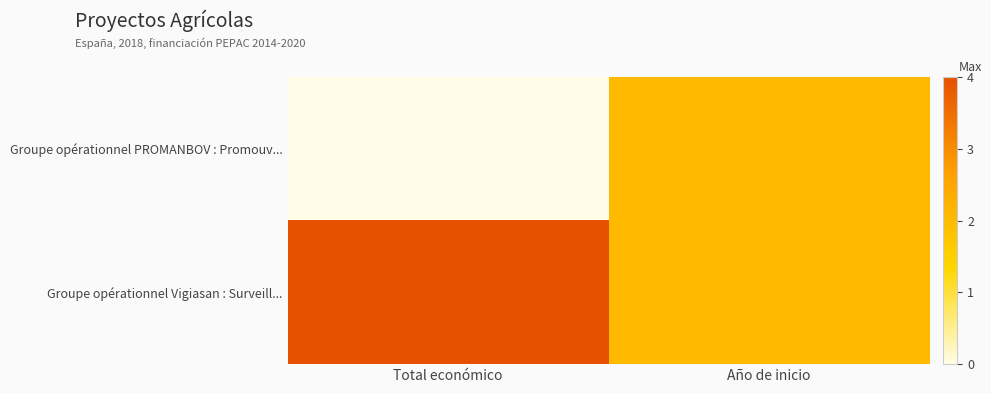

Reading left to right, what are all the values shown in this chart?

Groupe opérationnel PROMANBOV : Promouv...: Total económico=0.0	Año de inicio=0.5
Groupe opérationnel Vigiasan : Surveill...: Total económico=1.0	Año de inicio=0.5